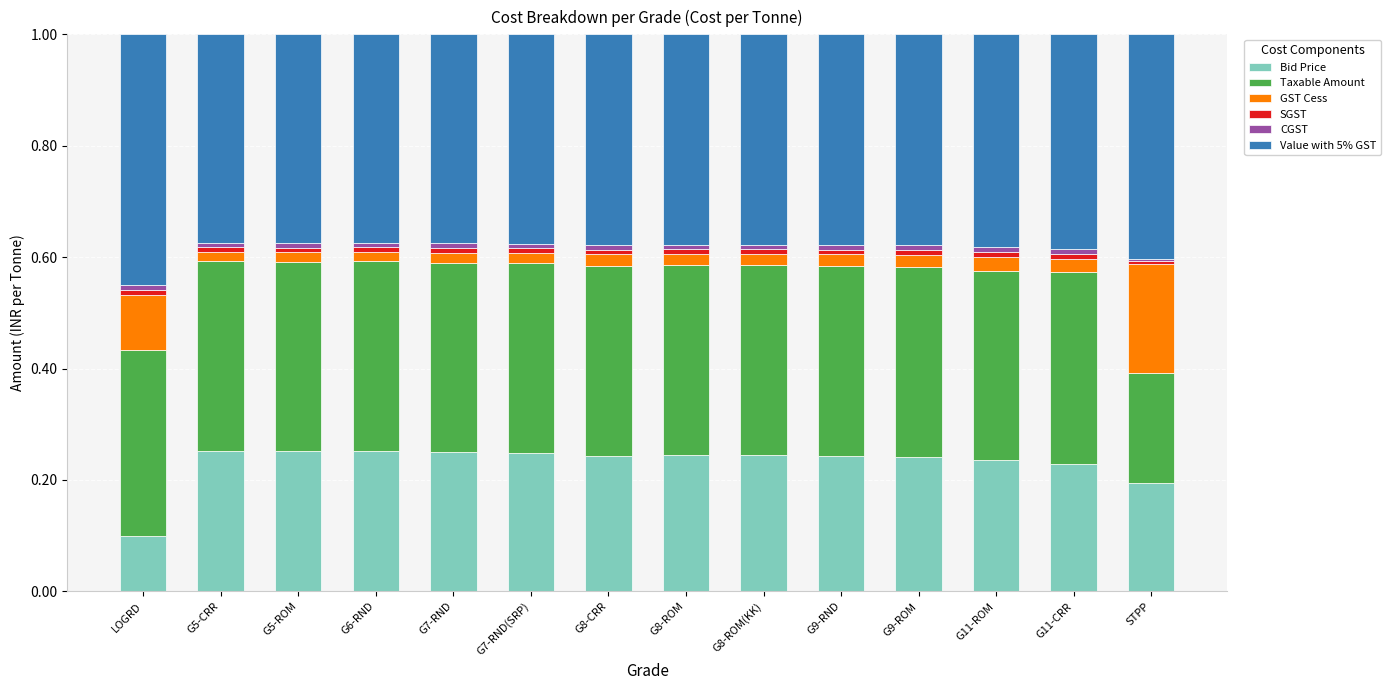

Are the bars horizontal?

No